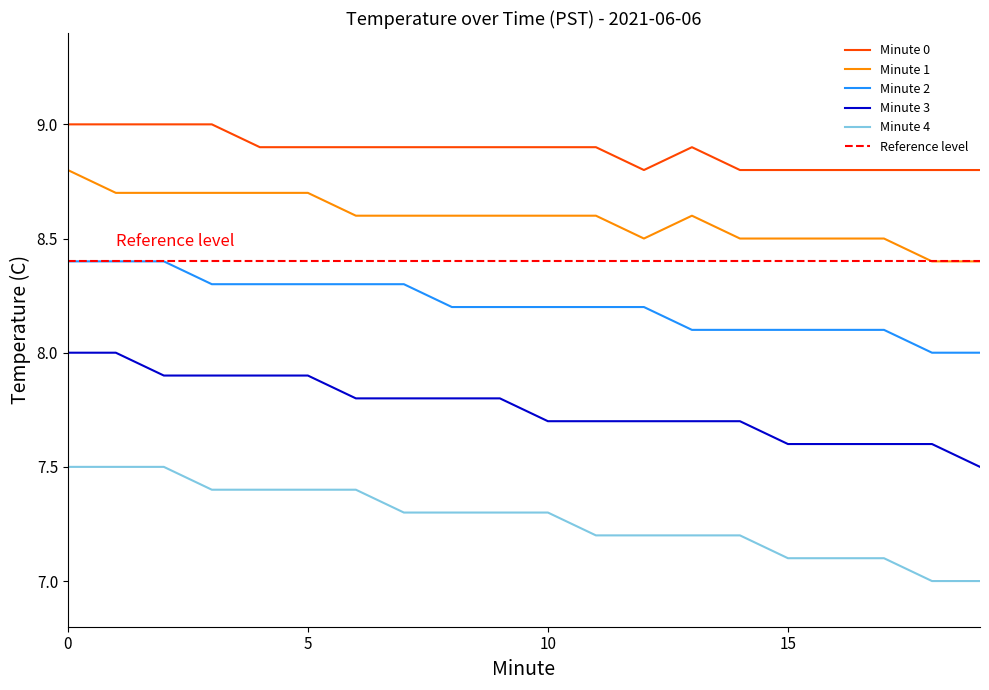

Reading left to right, list all the values displayed in this chart.

Minute 0: 0=9.0	1=9.0	2=9.0	3=9.0	4=8.9	5=8.9	6=8.9	7=8.9	8=8.9	9=8.9	10=8.9	11=8.9	12=8.8	13=8.9	14=8.8	15=8.8	16=8.8	17=8.8	18=8.8	19=8.8
Minute 1: 0=8.8	1=8.7	2=8.7	3=8.7	4=8.7	5=8.7	6=8.6	7=8.6	8=8.6	9=8.6	10=8.6	11=8.6	12=8.5	13=8.6	14=8.5	15=8.5	16=8.5	17=8.5	18=8.4	19=8.4
Minute 2: 0=8.4	1=8.4	2=8.4	3=8.3	4=8.3	5=8.3	6=8.3	7=8.3	8=8.2	9=8.2	10=8.2	11=8.2	12=8.2	13=8.1	14=8.1	15=8.1	16=8.1	17=8.1	18=8.0	19=8.0
Minute 3: 0=8.0	1=8.0	2=7.9	3=7.9	4=7.9	5=7.9	6=7.8	7=7.8	8=7.8	9=7.8	10=7.7	11=7.7	12=7.7	13=7.7	14=7.7	15=7.6	16=7.6	17=7.6	18=7.6	19=7.5
Minute 4: 0=7.5	1=7.5	2=7.5	3=7.4	4=7.4	5=7.4	6=7.4	7=7.3	8=7.3	9=7.3	10=7.3	11=7.2	12=7.2	13=7.2	14=7.2	15=7.1	16=7.1	17=7.1	18=7.0	19=7.0